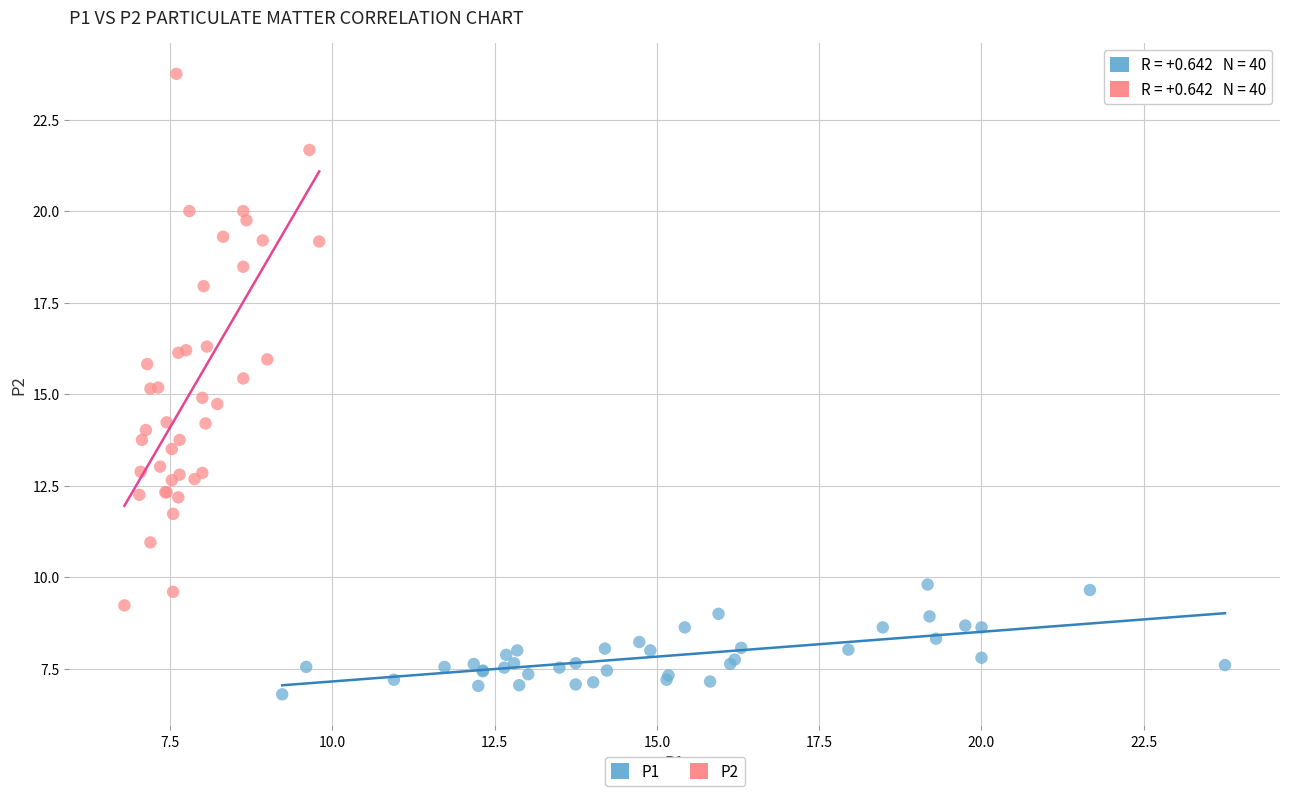

Which series reaches the maximum Y coordinate?

P2